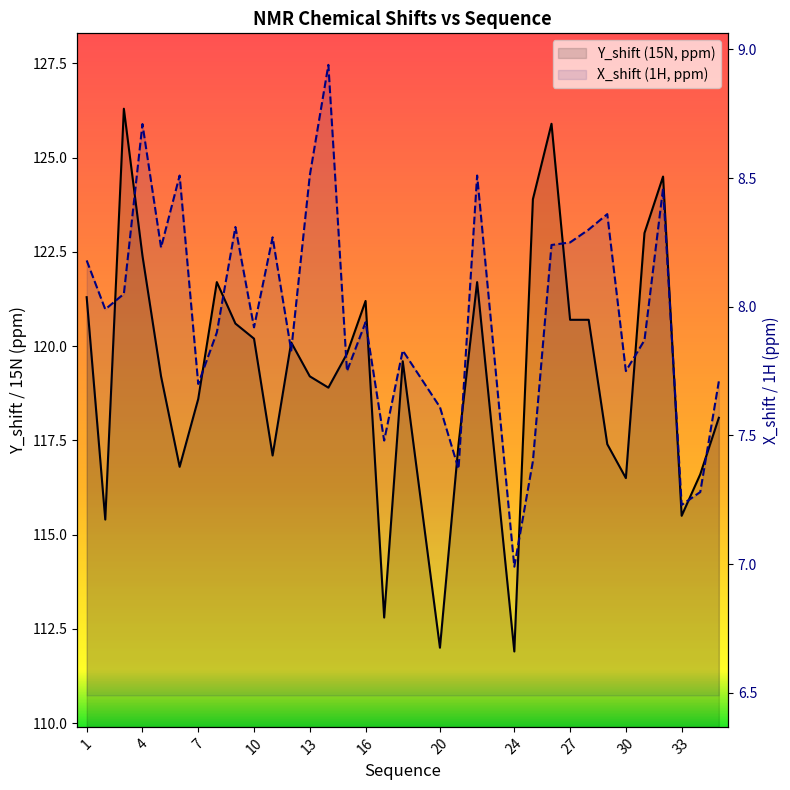

List the labels in order of Y_shift value, smallest first.

24, 20, 17, 2, 33, 30, 34, 6, 11, 21, 29, 35, 7, 14, 5, 13, 18, 15, 12, 10, 9, 27, 28, 16, 1, 8, 22, 4, 31, 25, 32, 26, 3